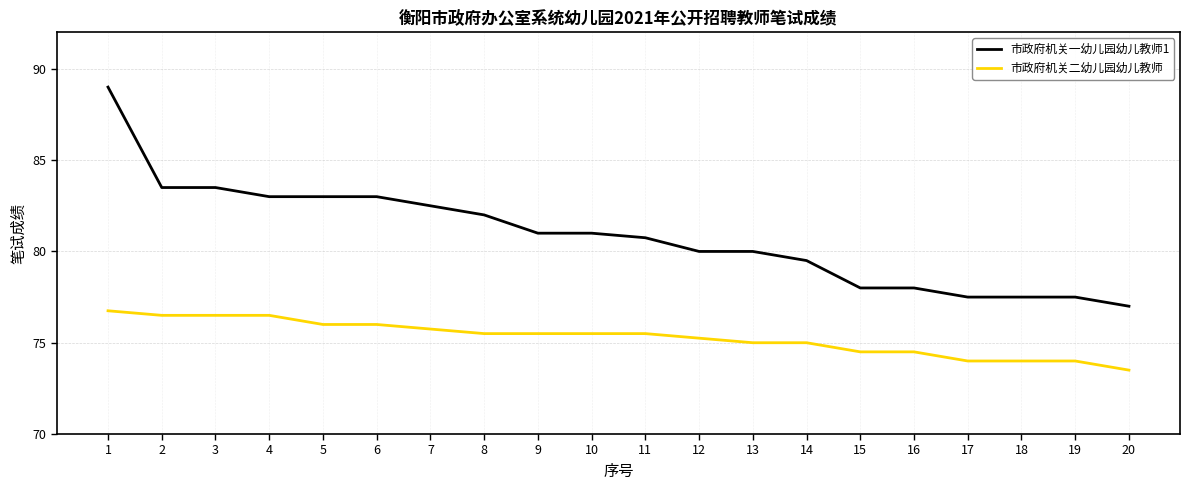

Count the number of data series in this chart.

2